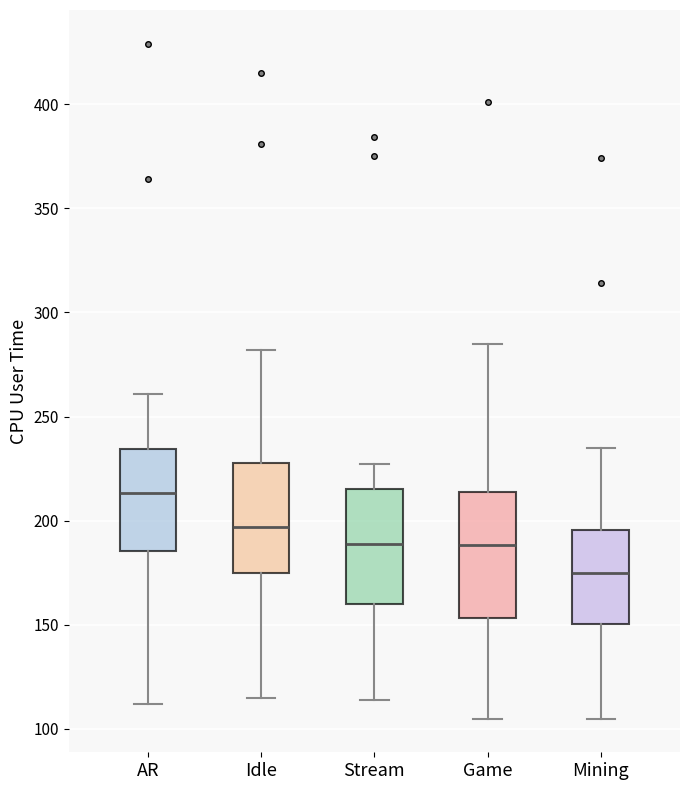

Reading left to right, transcribe this box plot: for each box, give where its median line is, the range the box spans, and where its two whiskers end, as read against the y-axis. The values are not printed on the chart, so give them approximately, as read against the axis.

AR: median 215, box 185 to 235, whiskers 110 to 260
Idle: median 195, box 175 to 230, whiskers 115 to 280
Stream: median 190, box 160 to 215, whiskers 115 to 225
Game: median 190, box 155 to 215, whiskers 105 to 285
Mining: median 175, box 150 to 195, whiskers 105 to 235